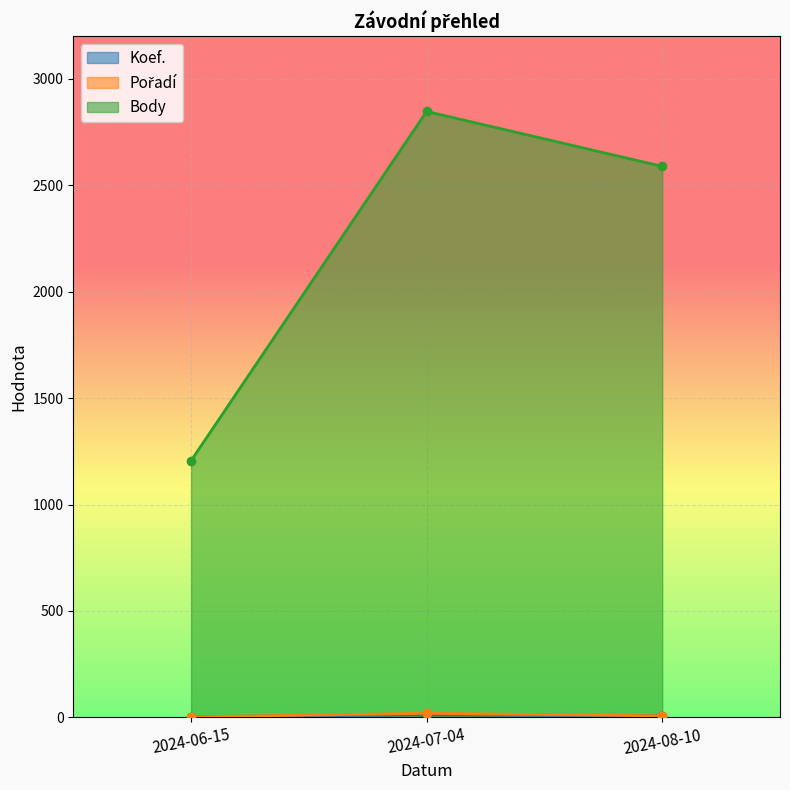

The value of Pořadí at 2024-06-15 is 2. True or false?

True